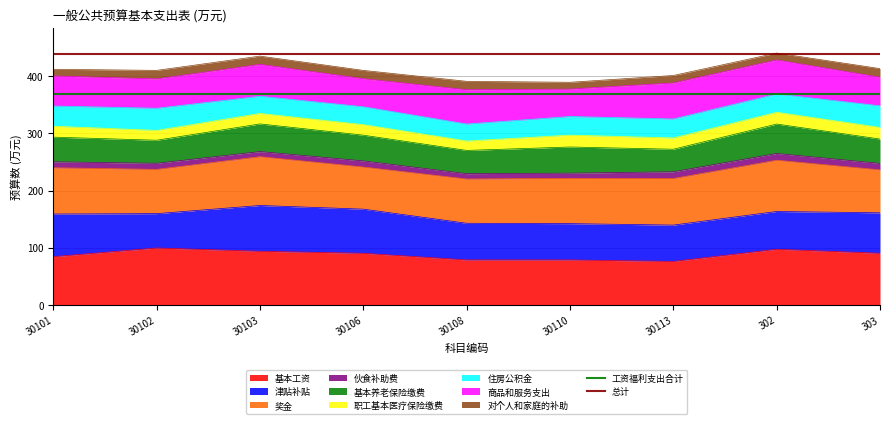

The value of 基本工资 at 30103 is 93.8. True or false?

True